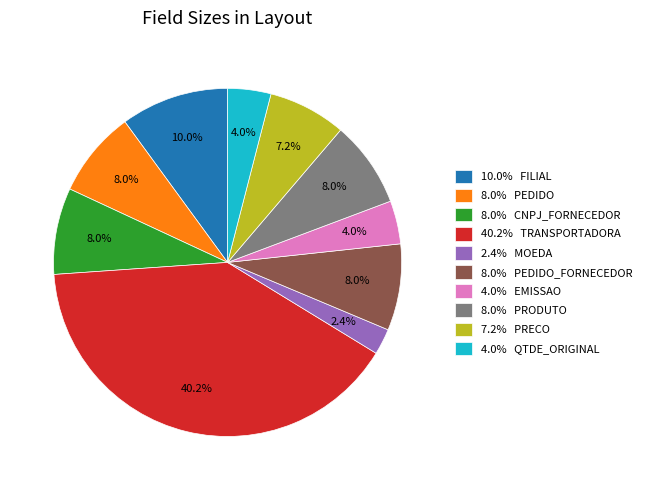

Is the sum of 8.0% PEDIDO and 7.2% PRECO greater than half?

No